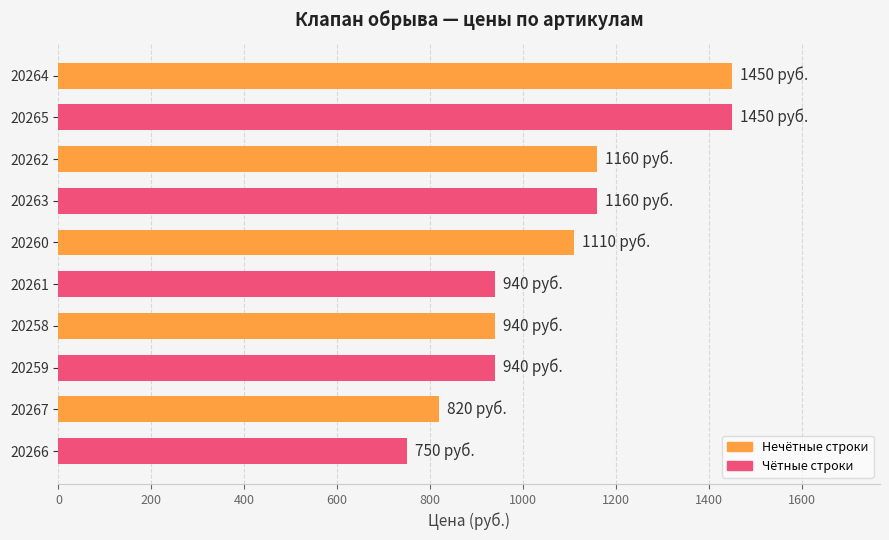

Reading top to bottom, transcribe all the data shown in this chart.

1450	1450	1160	1160	1110	940	940	940	820	750